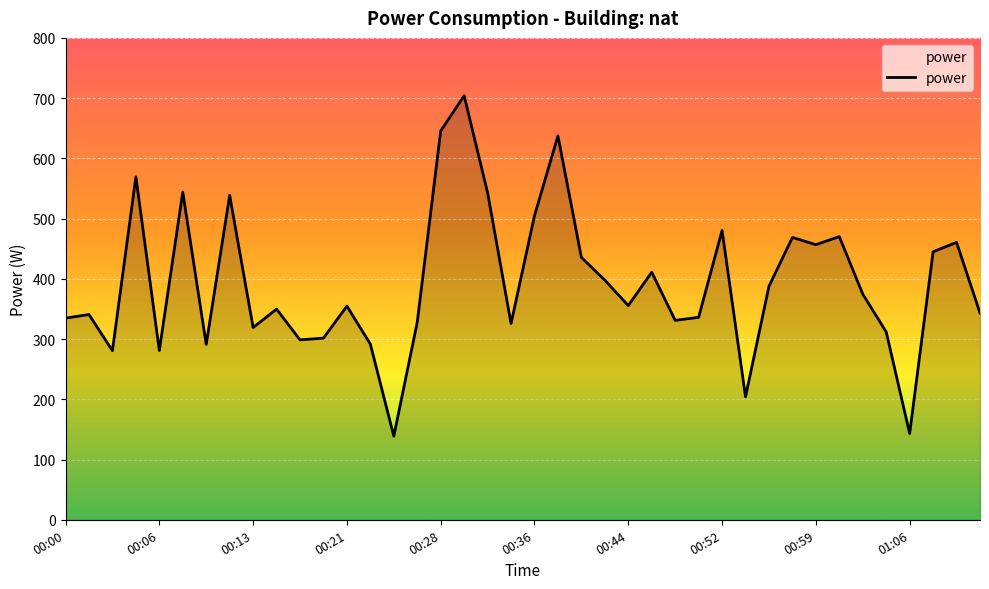

What is the minimum value shown in the chart?

138.8